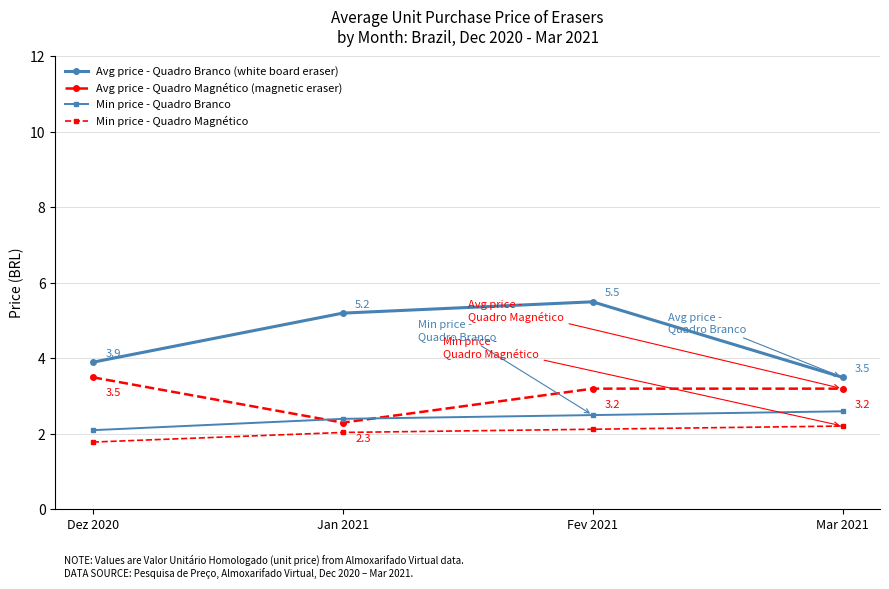

Is this an area chart (filled region under the line)?

No